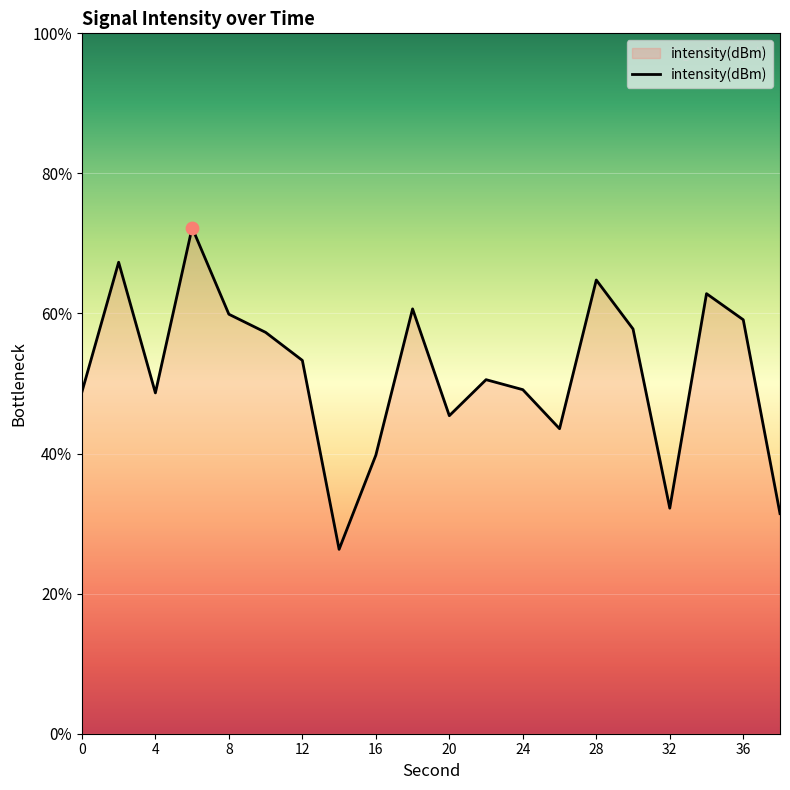

What is the change in value from 36 to 19?

-7.3